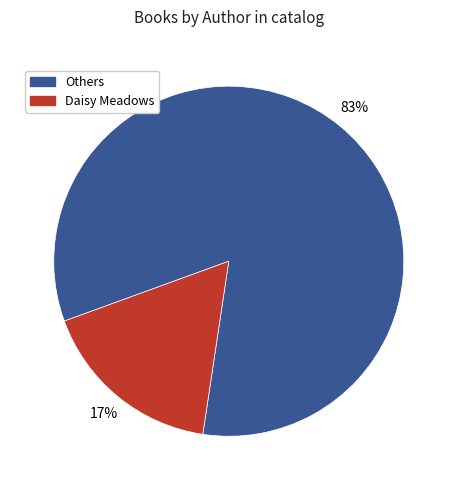

To the nearest percent, what is the difference between the largest and smallest slice percentages?

66%